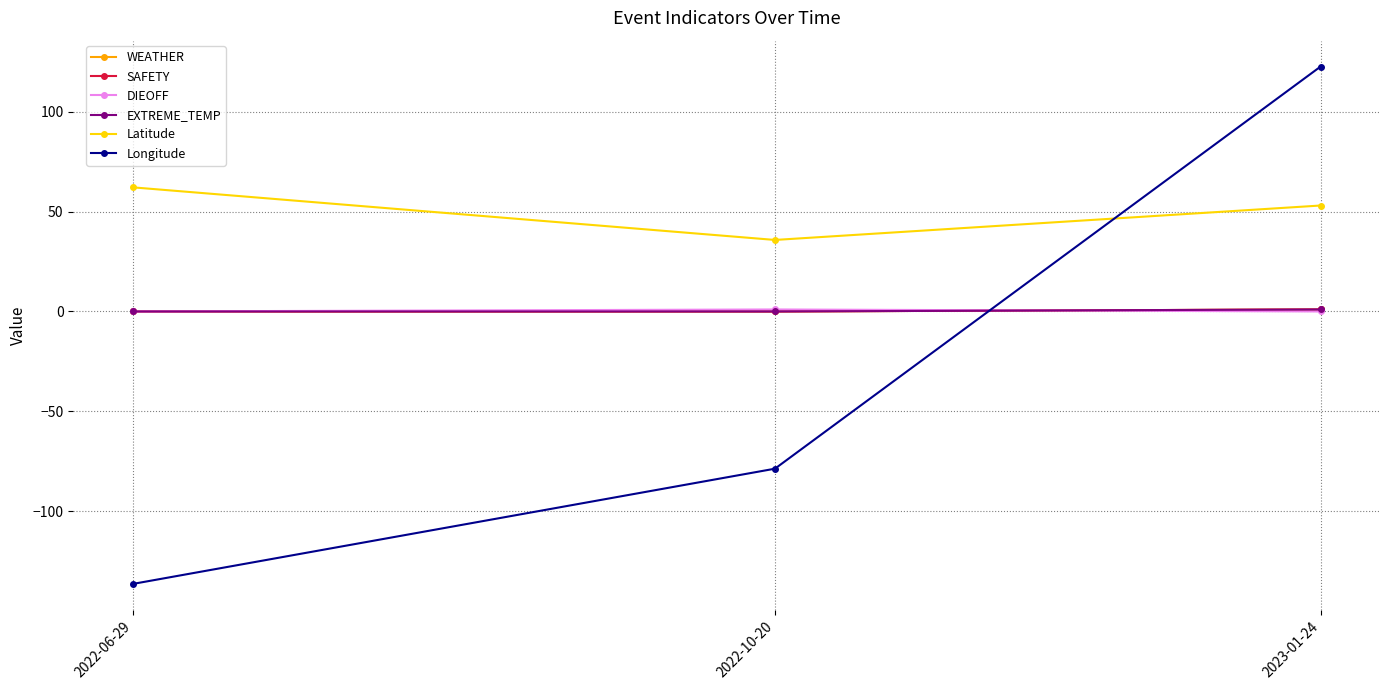

What is the total value across all series at 2023-01-24?

178.5